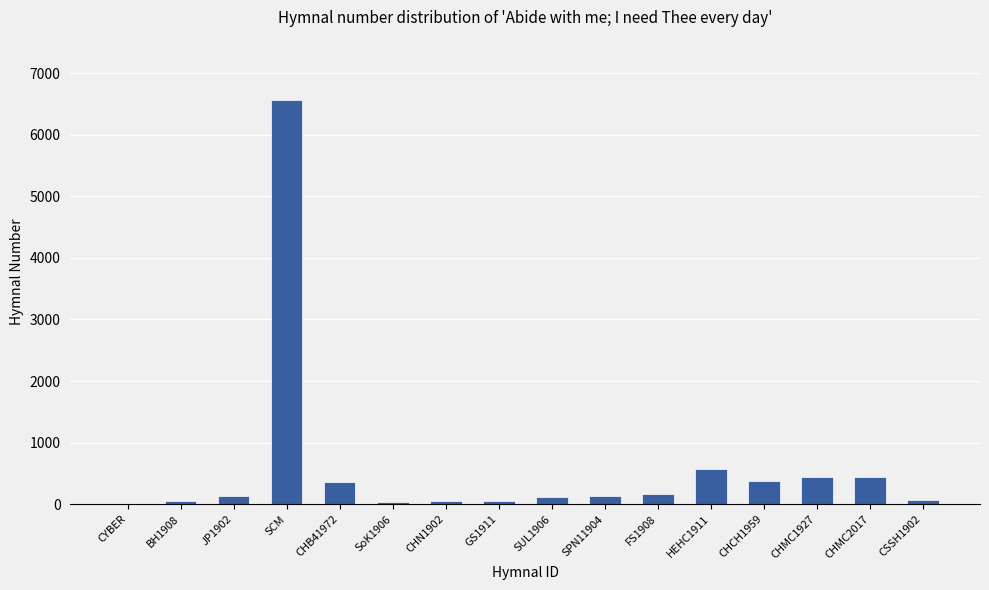

The chart shows a value of 1317 at SCM. True or false?

False